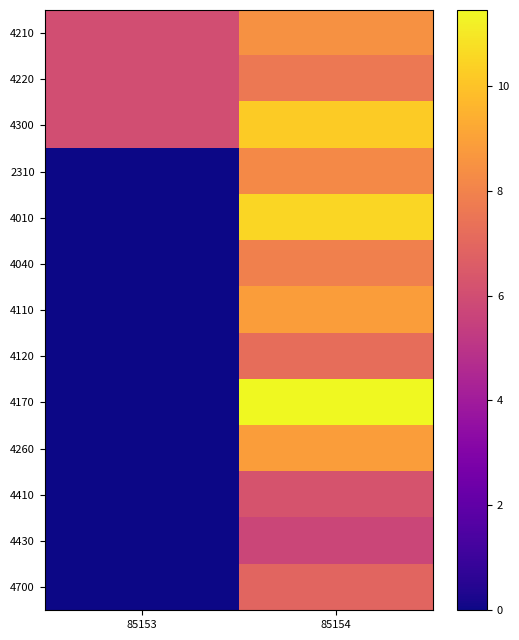

What is the total value across all series at 85153?

18.0